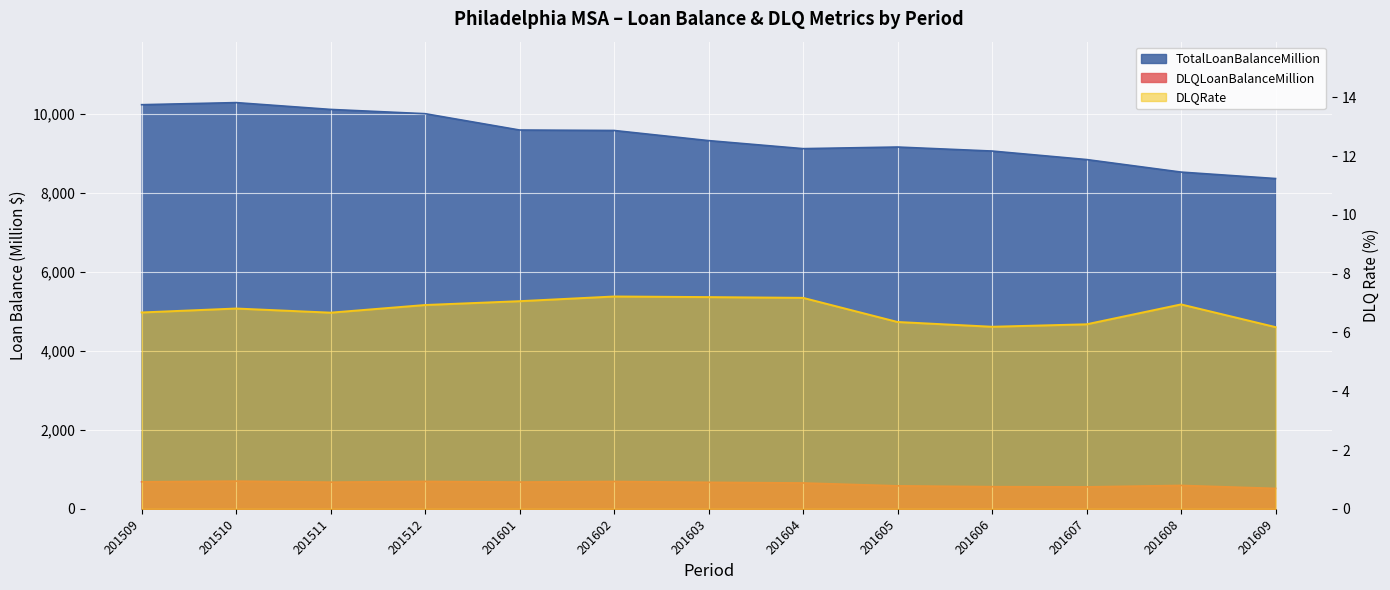

Reading right to left, list all the values displayed in this chart.

TotalLoanBalanceMillion: 8364.3	8527.8	8845.3	9060.5	9162.2	9121.4	9325.0	9581.4	9593.0	10006.7	10114.6	10287.3	10234.2
DLQLoanBalanceMillion: 517.1	593.0	555.2	561.2	582.3	654.6	671.6	692.1	677.6	693.8	675.0	701.0	683.6
DLQRate: 6.2	7.0	6.3	6.2	6.4	7.2	7.2	7.2	7.1	6.9	6.7	6.8	6.7